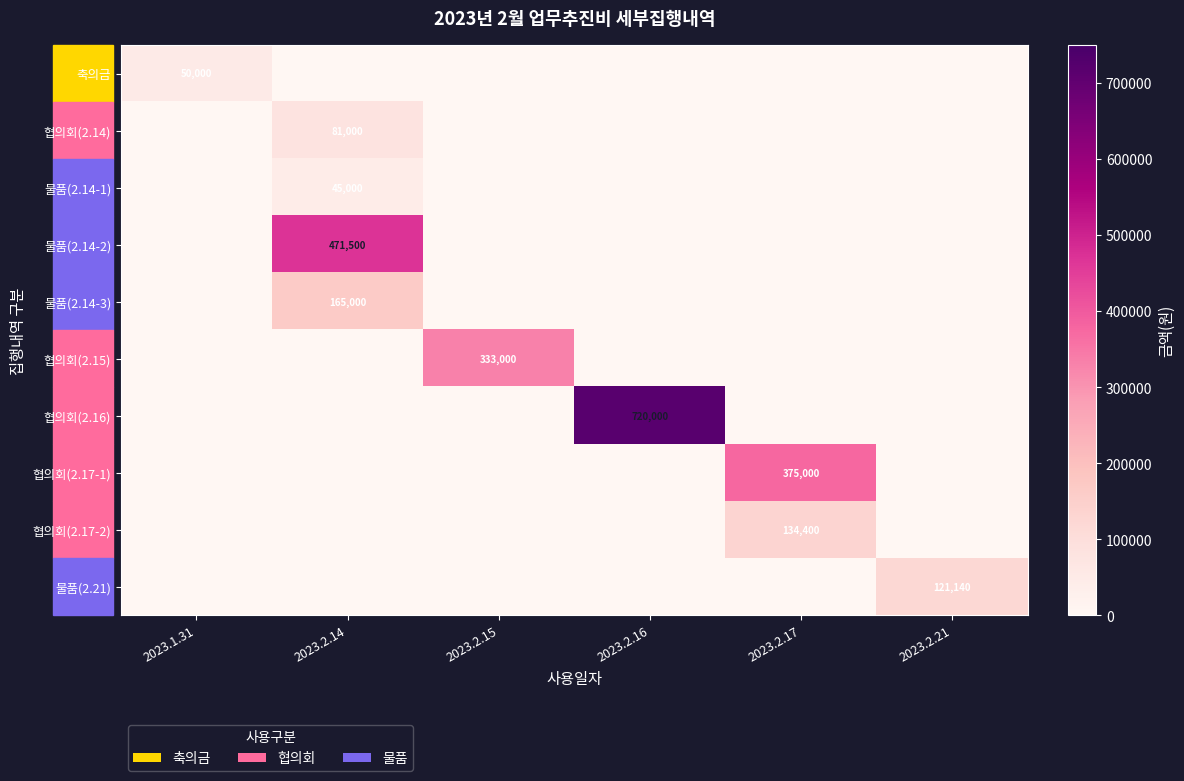

At which label does 협의회(2.17-1) reach its peak?

2023.2.17